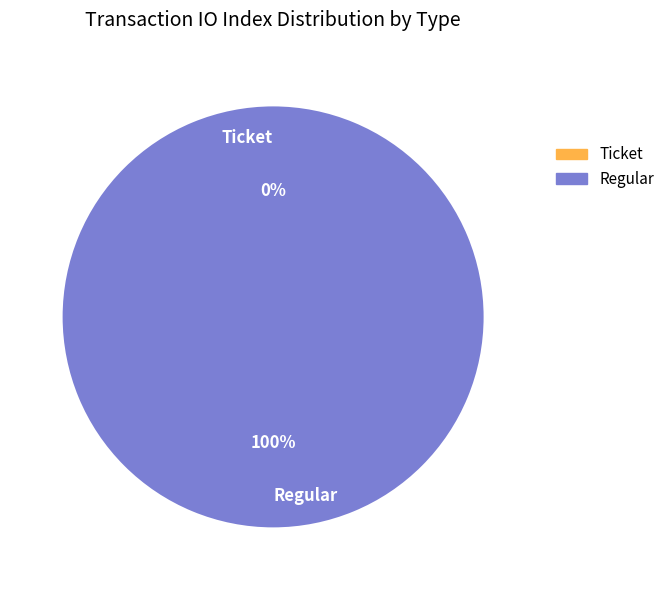

What is the change in value from Ticket to Regular?

+12